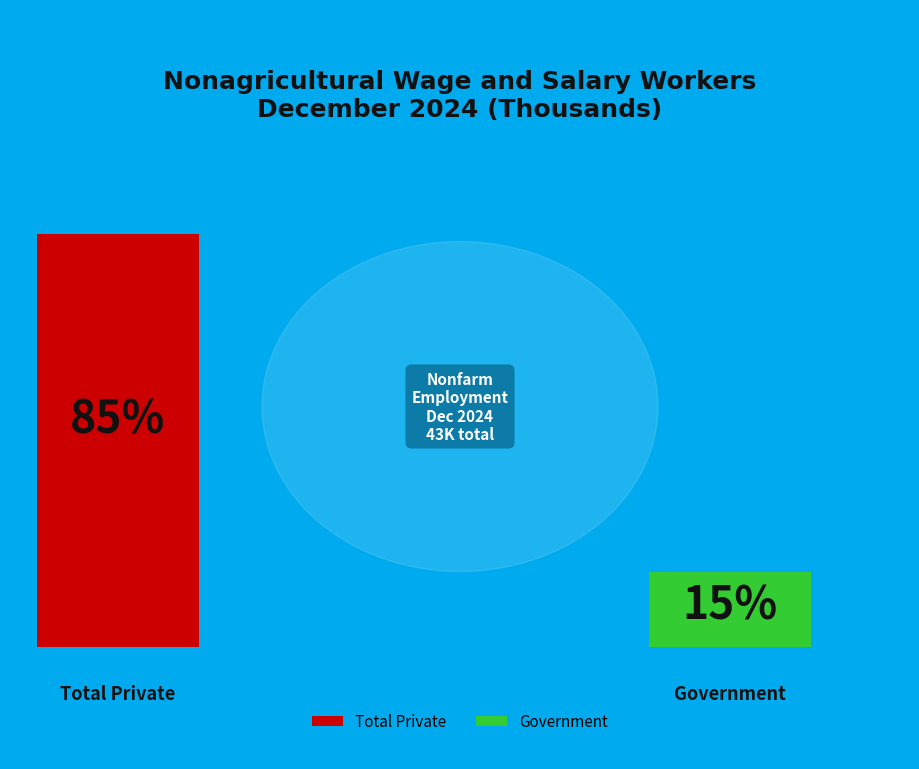

Is Government the majority of the pie?

No